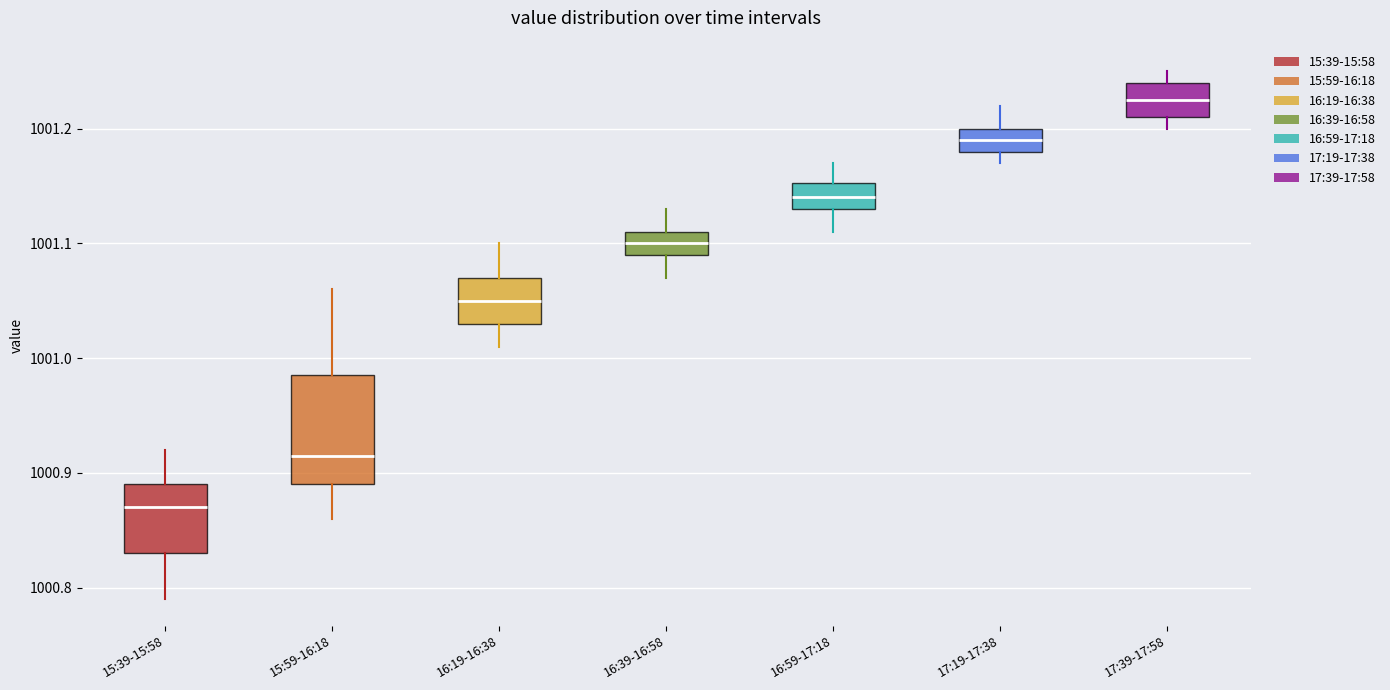

Reading left to right, transcribe this box plot: for each box, give where its median line is, the range the box spans, and where its two whiskers end, as read against the y-axis. The values are not printed on the chart, so give them approximately, as read against the axis.

15:39-15:58: median 1000.87, box 1000.83 to 1000.89, whiskers 1000.79 to 1000.92
15:59-16:18: median 1000.92, box 1000.89 to 1000.99, whiskers 1000.86 to 1001.06
16:19-16:38: median 1001.05, box 1001.03 to 1001.07, whiskers 1001.01 to 1001.10
16:39-16:58: median 1001.10, box 1001.09 to 1001.11, whiskers 1001.07 to 1001.13
16:59-17:18: median 1001.14, box 1001.13 to 1001.15, whiskers 1001.11 to 1001.17
17:19-17:38: median 1001.19, box 1001.18 to 1001.20, whiskers 1001.17 to 1001.22
17:39-17:58: median 1001.23, box 1001.21 to 1001.24, whiskers 1001.20 to 1001.25